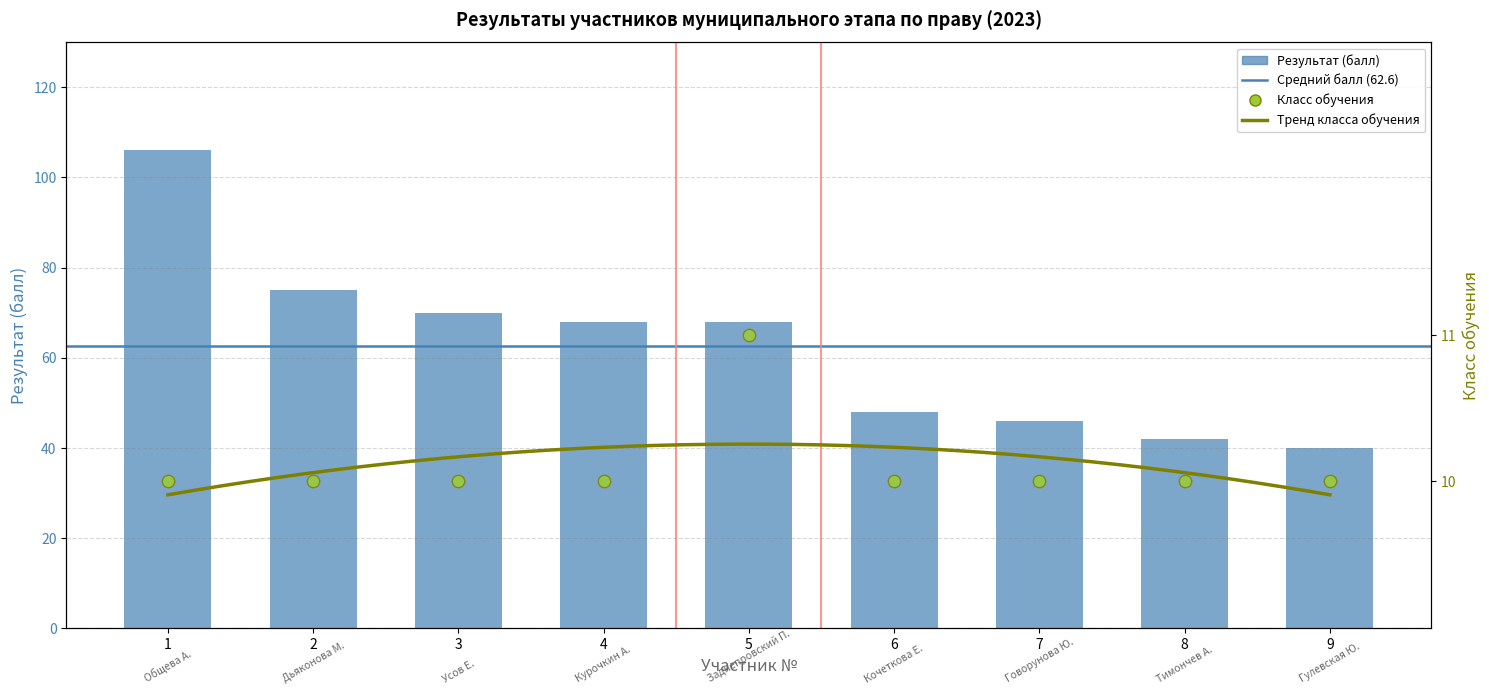

Is the value of Уровень (класс) обучения at 3 greater than the value of Результат (балл) at 9?

No